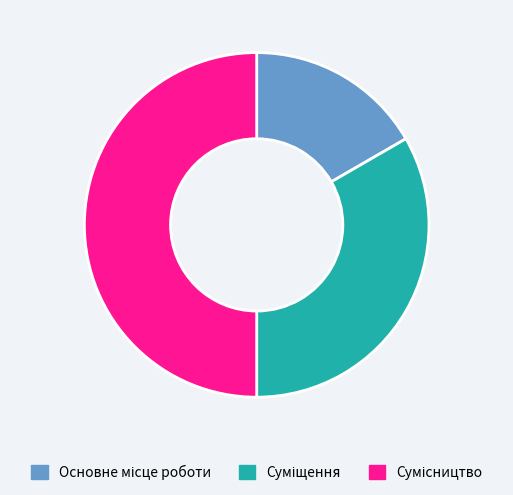

The Сумісництво slice represents 61% of the pie. True or false?

False